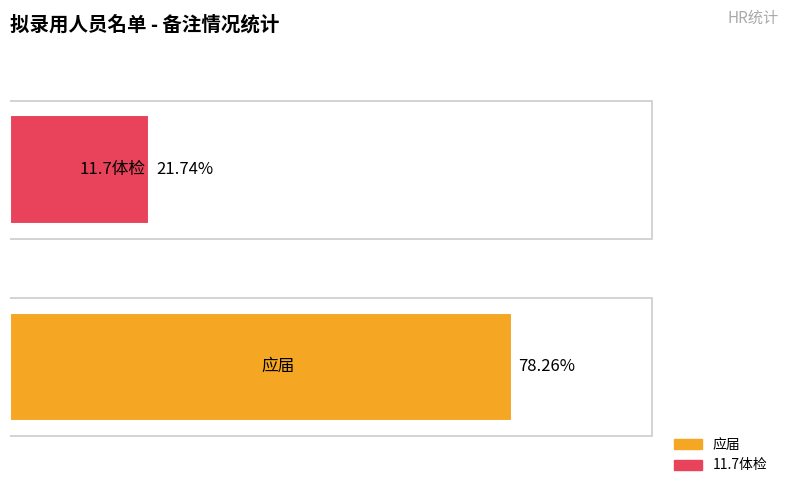

Which series has the widest spread of values?

应届